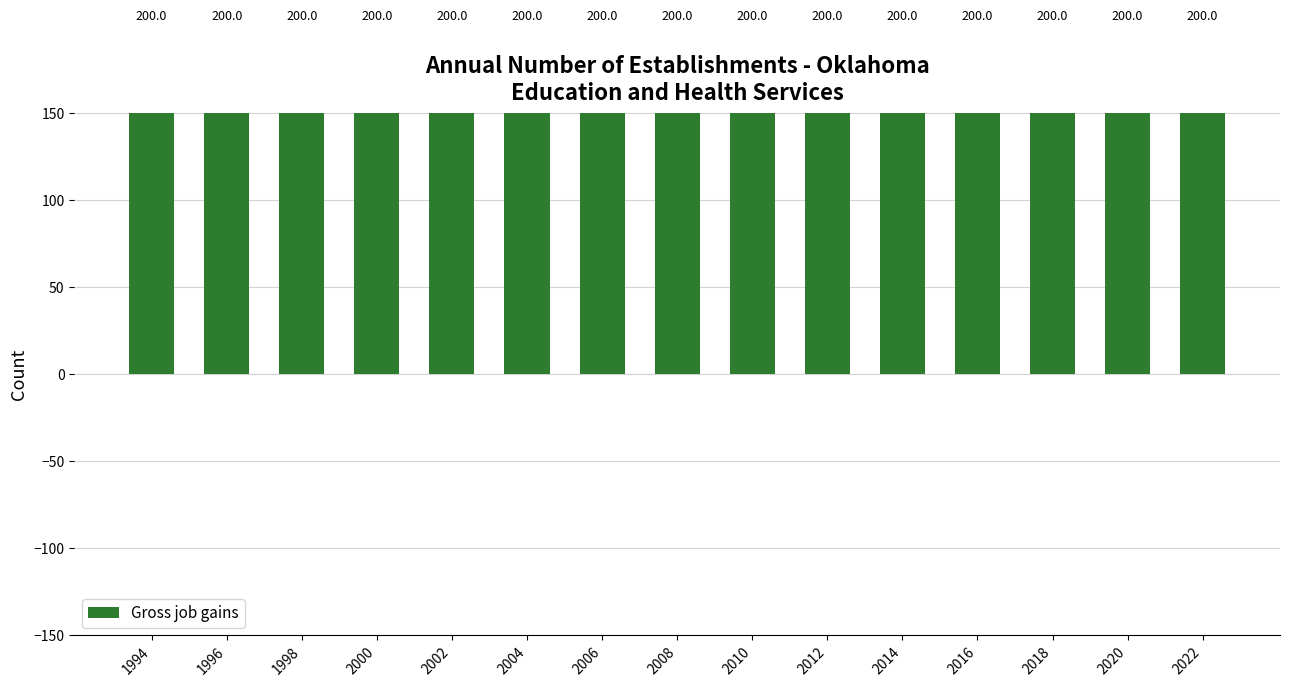

Which series changed the most between 2016 and 2018?

Gross job gains